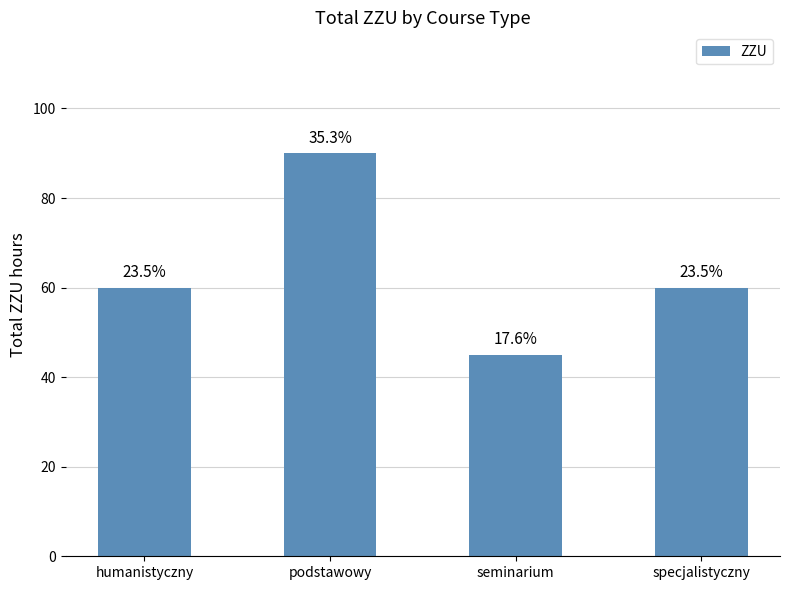

What is the greatest value displayed?

90